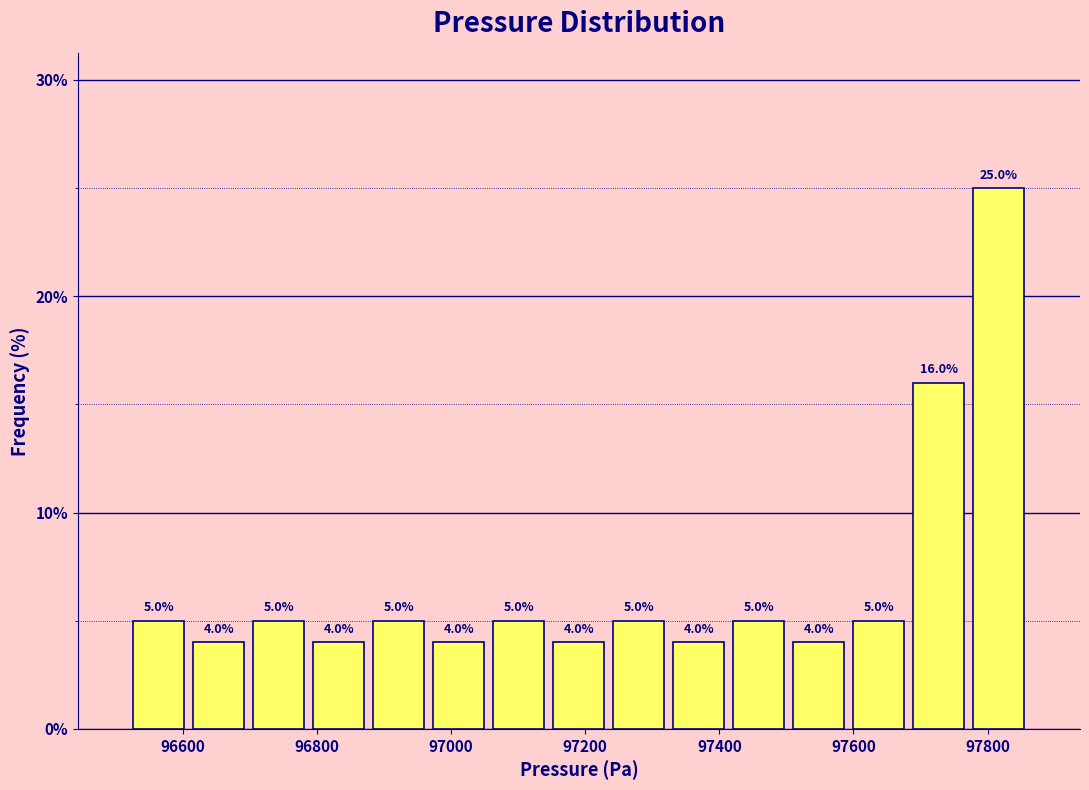

Reading left to right, transcribe this chart: for each bar, give the range it covers on the x-axis and its height. The bar edges are not printed on the chart, so give them approximately, as read against the axis.

96520 to 96600: 5.0
96600 to 96700: 4.0
96700 to 96780: 5.0
96780 to 96880: 4.0
96880 to 96960: 5.0
96960 to 97060: 4.0
97060 to 97140: 5.0
97140 to 97240: 4.0
97240 to 97320: 5.0
97320 to 97420: 4.0
97420 to 97500: 5.0
97500 to 97600: 4.0
97600 to 97680: 5.0
97680 to 97780: 16.0
97780 to 97860: 25.0